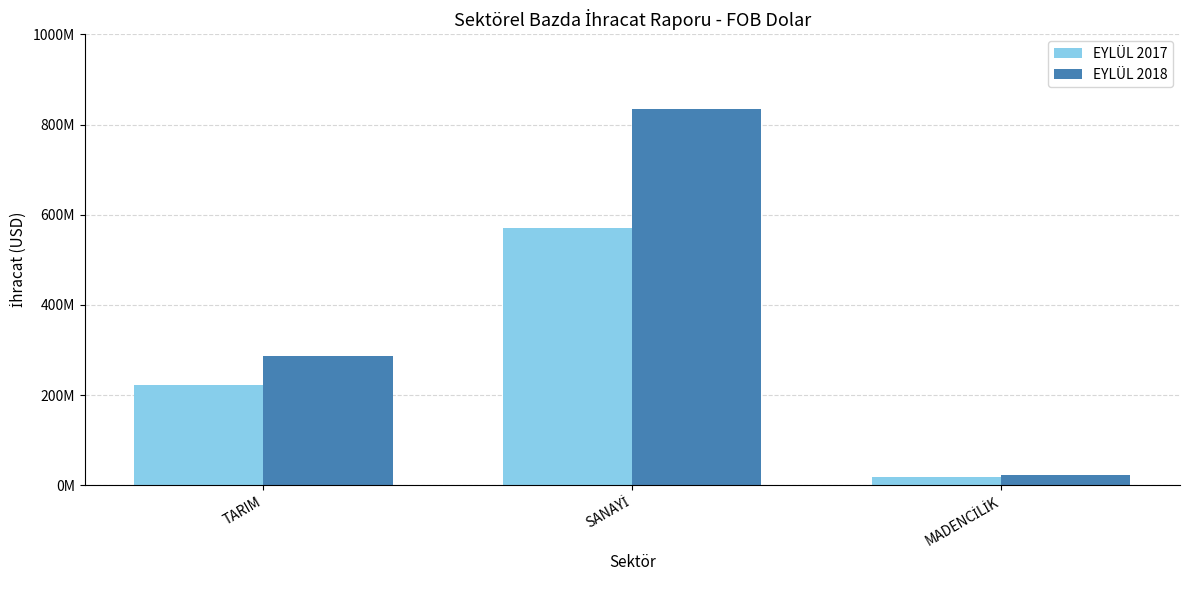

What is the average value of the EYLÜL 2018 series?

381508042.1